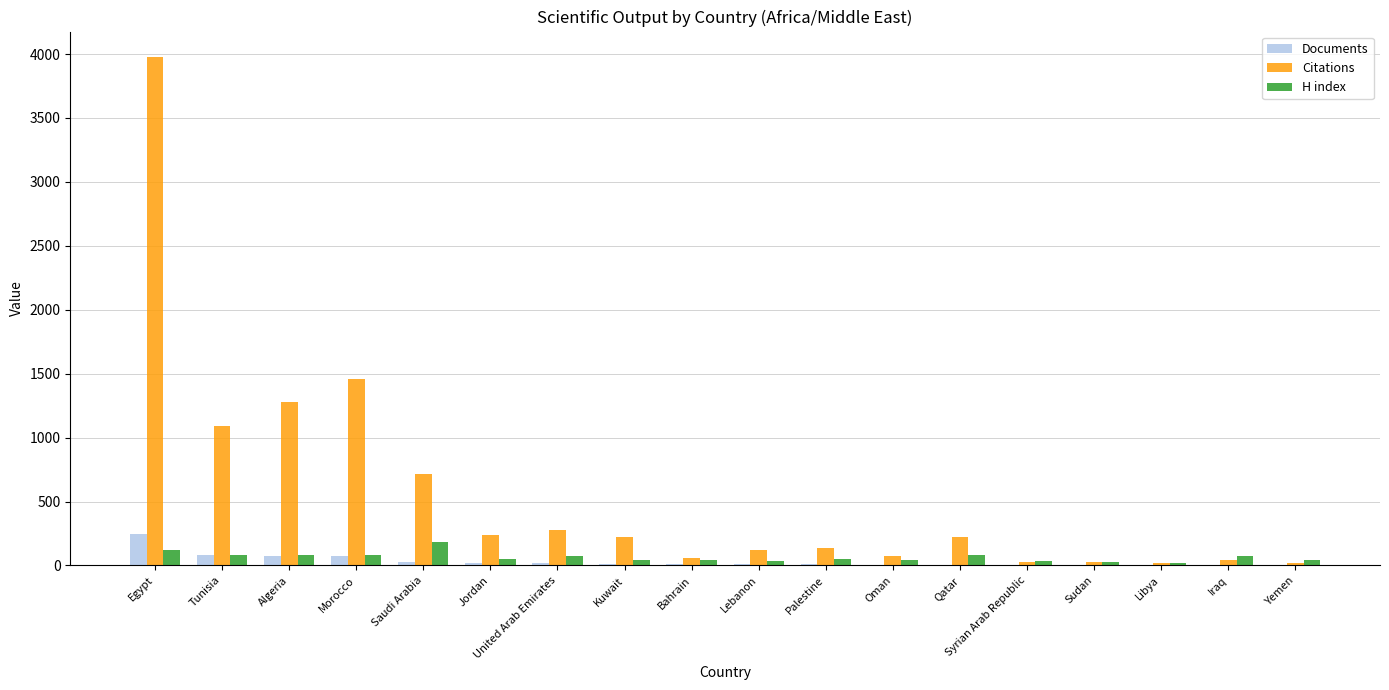

What is the highest value of the H index series?

182